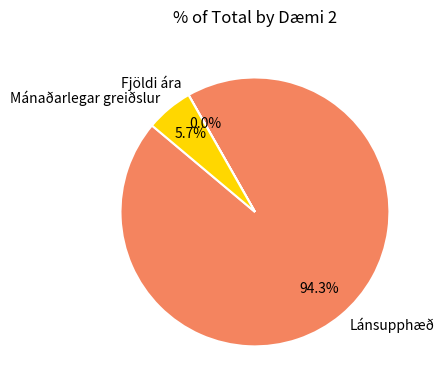

Do Mánaðarlegar greiðslur and Lánsupphæð together represent more than half of the pie?

Yes